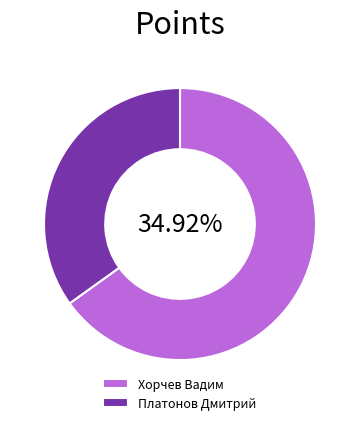

True or false: Хорчев Вадим accounts for 65% of the total.

True